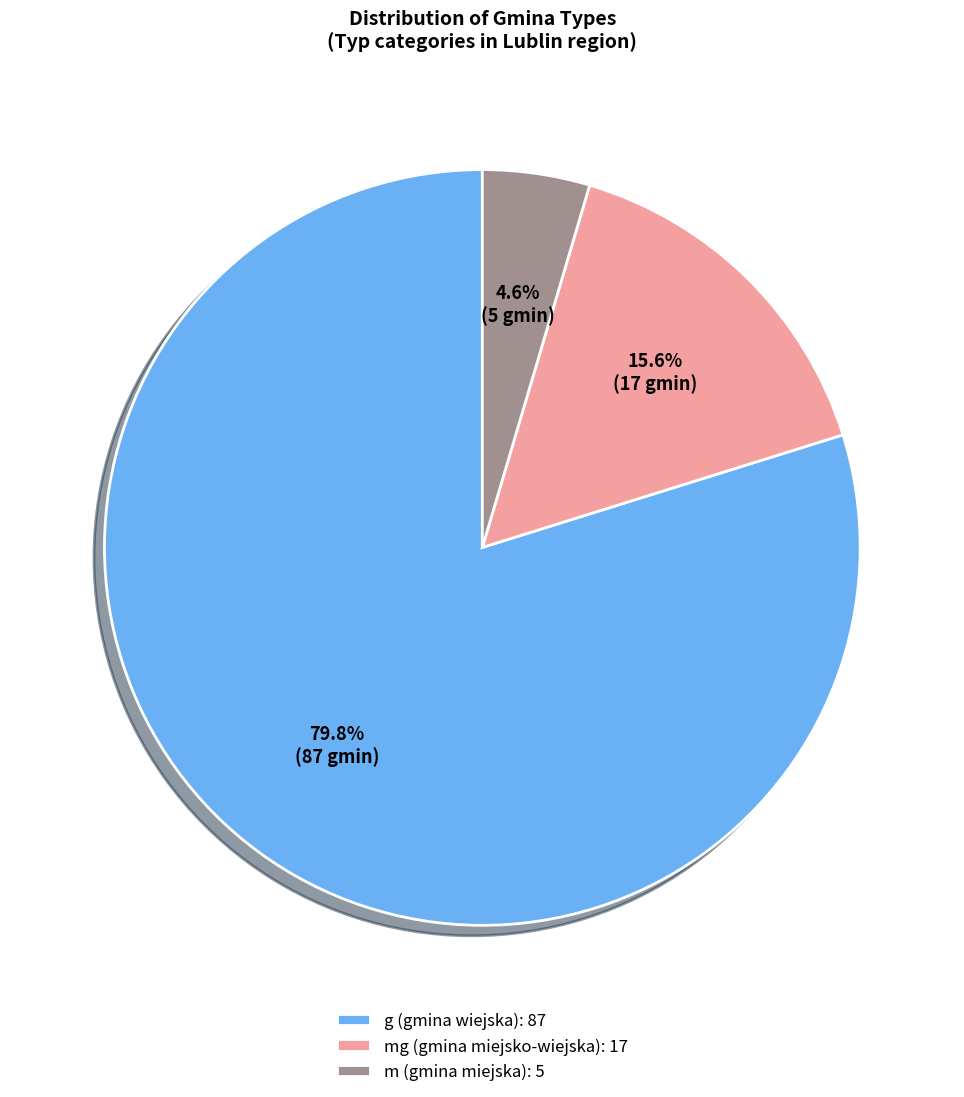

Which slice is the smallest?

m (gmina miejska): 5